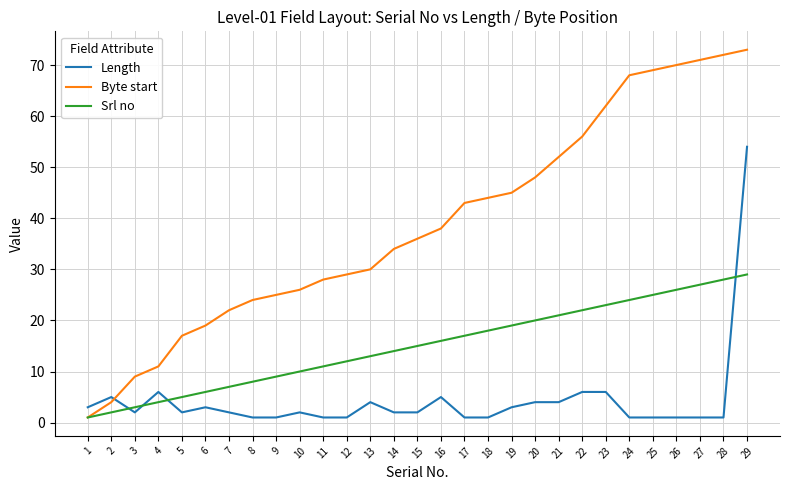

How many lines are shown in the chart?

3